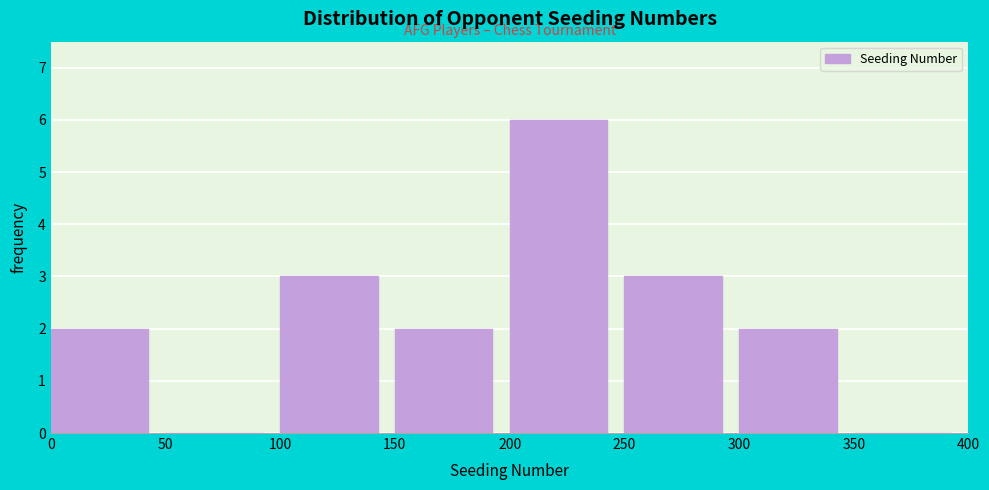

Over which range of the x-axis is the bar tallest?

200 to 250